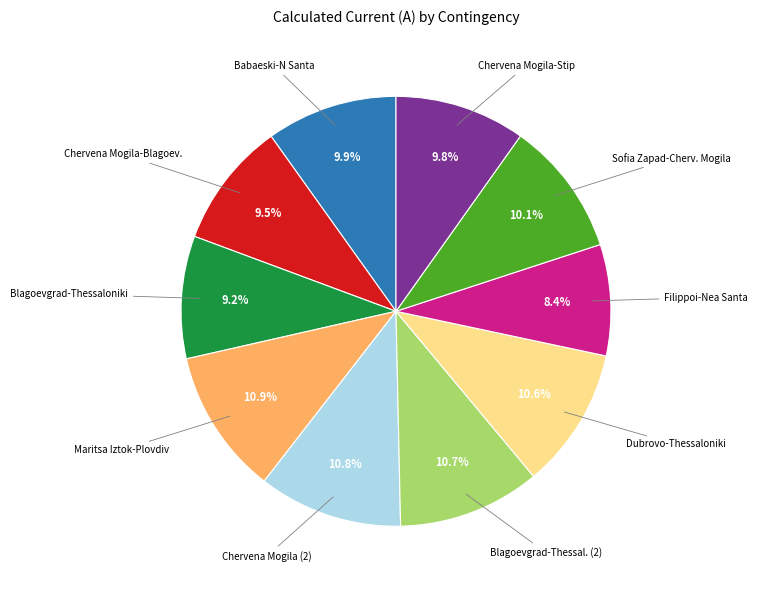

Is there any slice that represents more than half of the pie?

No